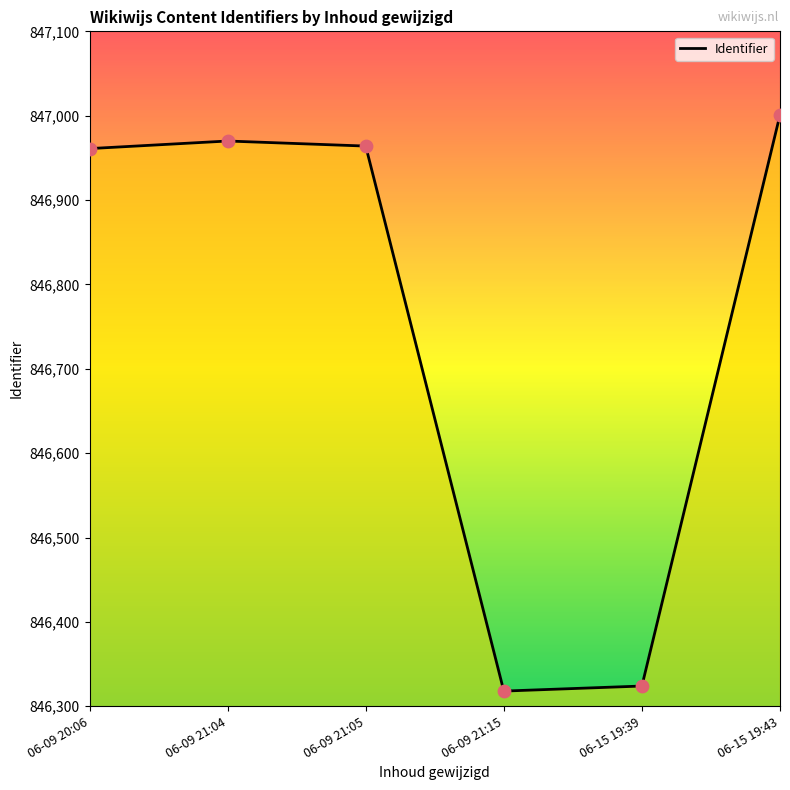

Between 06-15 19:39 and 06-09 21:04, which is larger?

06-09 21:04